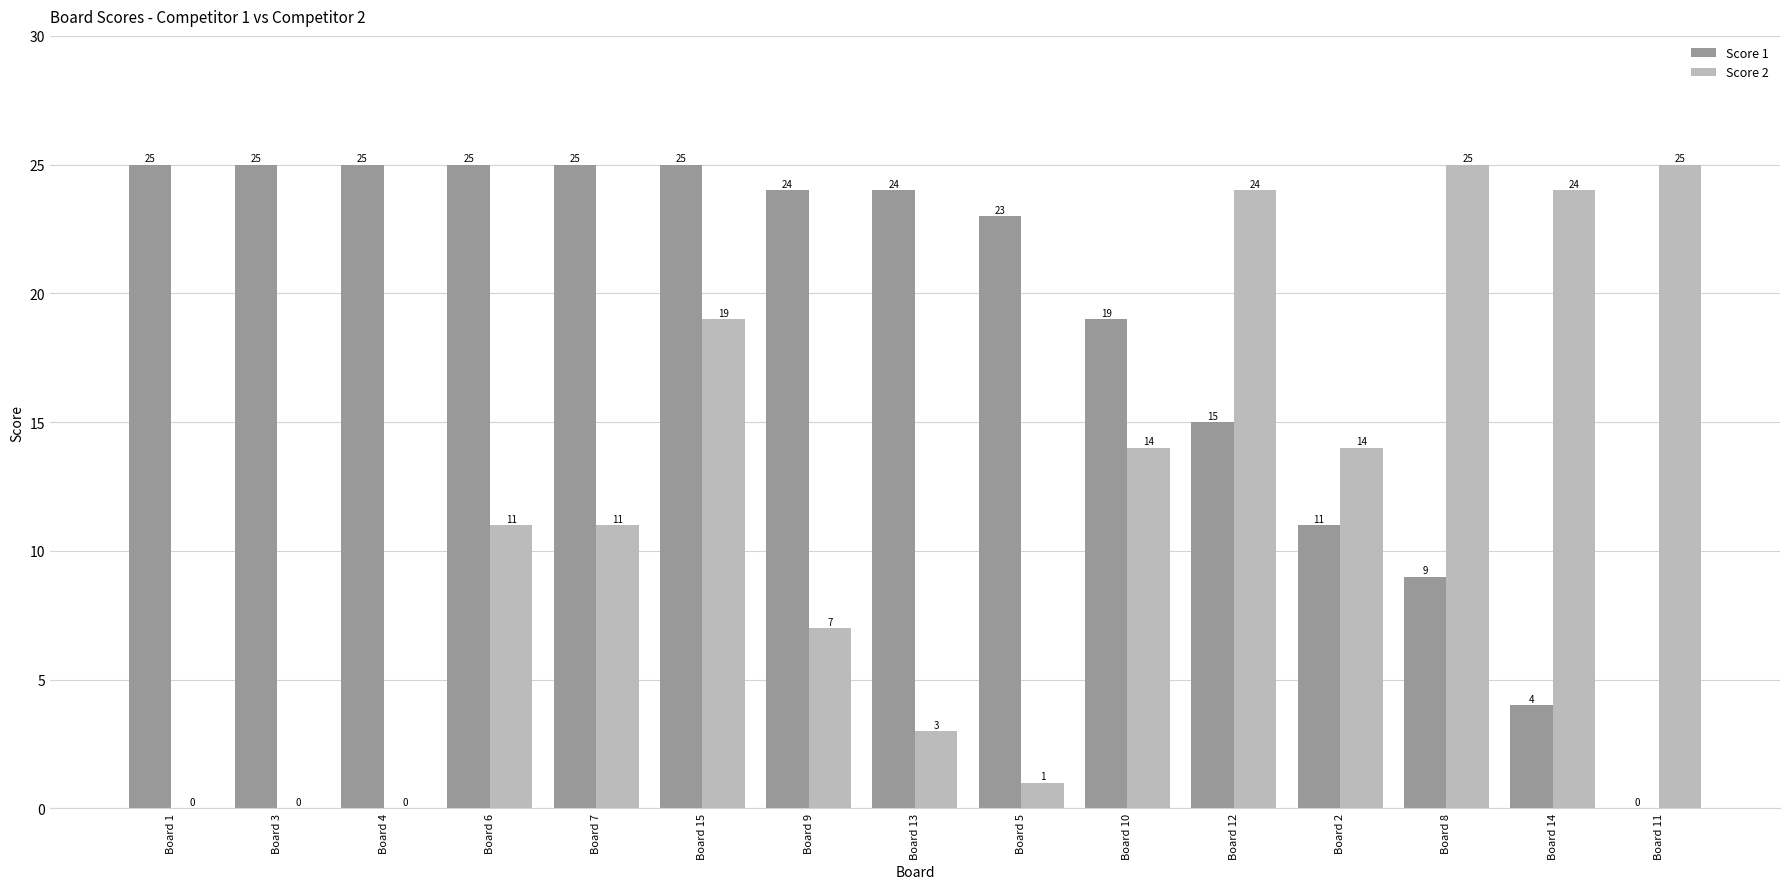

Which series has the largest total across all categories?

Score 1